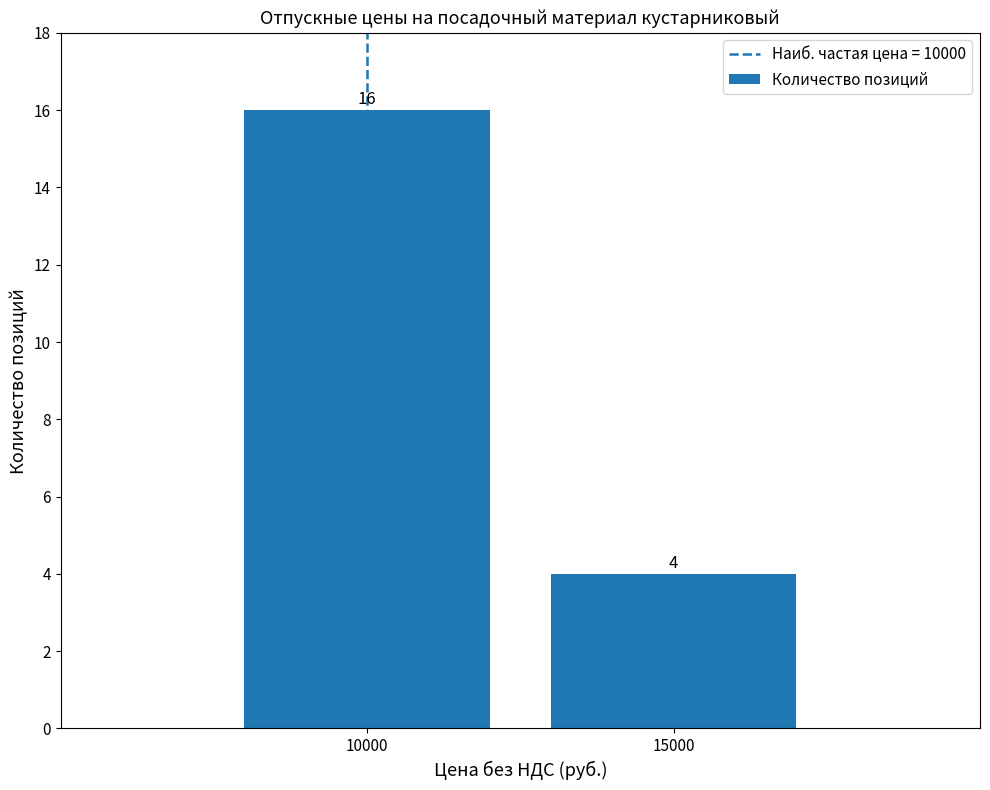

What is the minimum value shown in the chart?

4